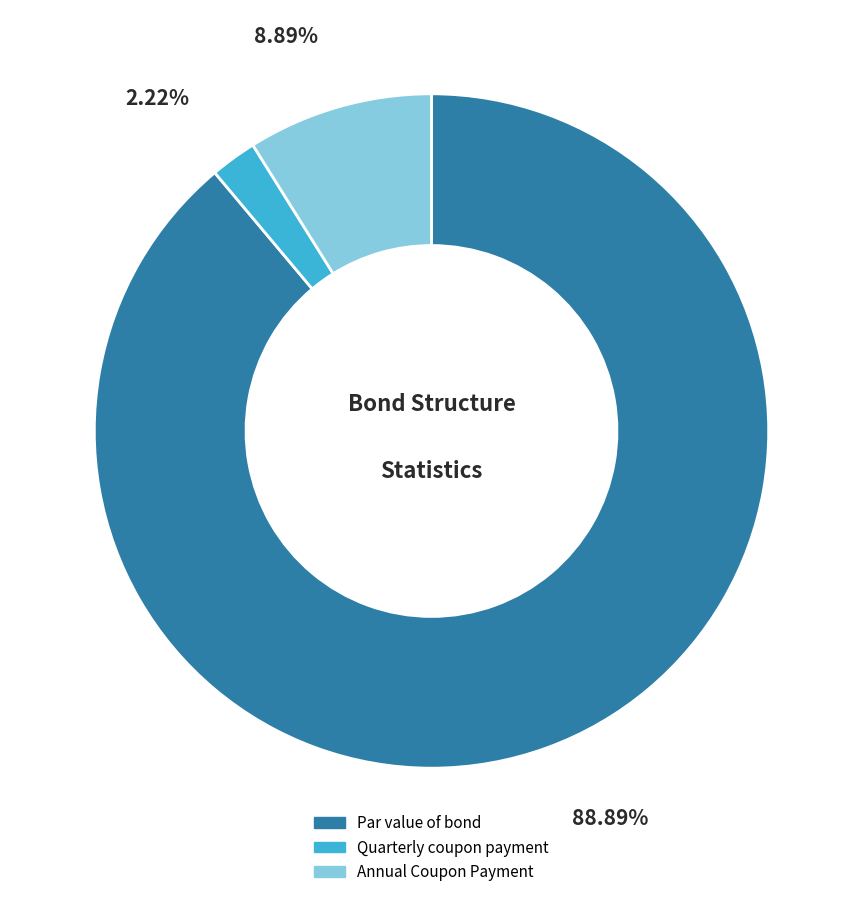

To the nearest percent, what is the combined percentage of Annual Coupon Payment and Par value of bond?

98%